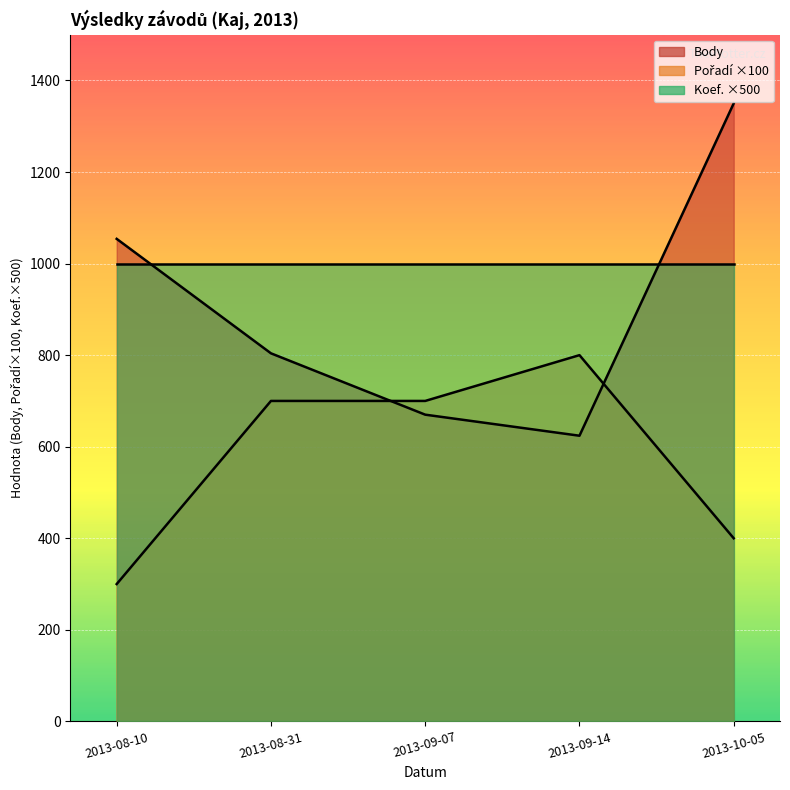

Which category has the highest value in the Pořadí series?

2013-09-14